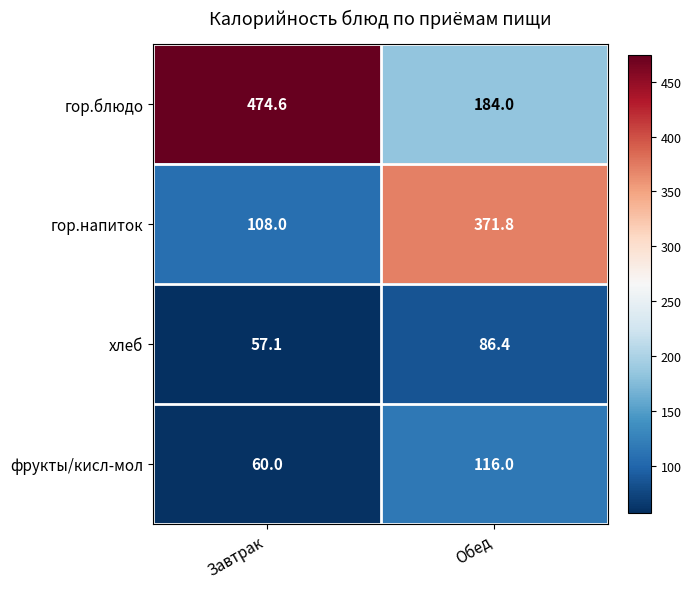

Reading left to right, transcribe all the data shown in this chart.

гор.блюдо: Завтрак=474.6	Обед=184.0
гор.напиток: Завтрак=108.0	Обед=371.8
хлеб: Завтрак=57.1	Обед=86.4
фрукты/кисл-мол: Завтрак=60.0	Обед=116.0